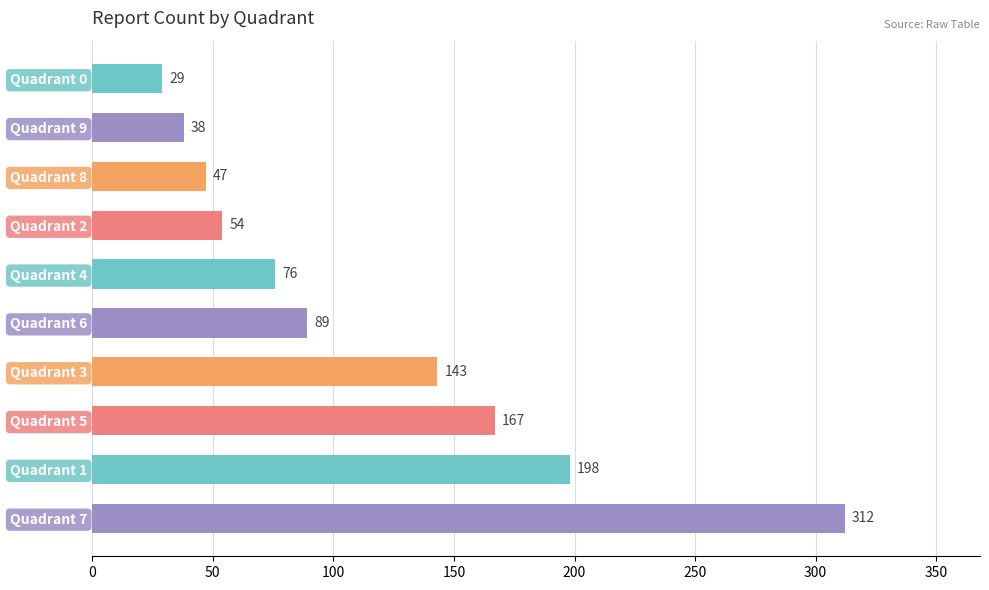

What is the ratio of the value at Quadrant 3 to the value at Quadrant 8?

3.0